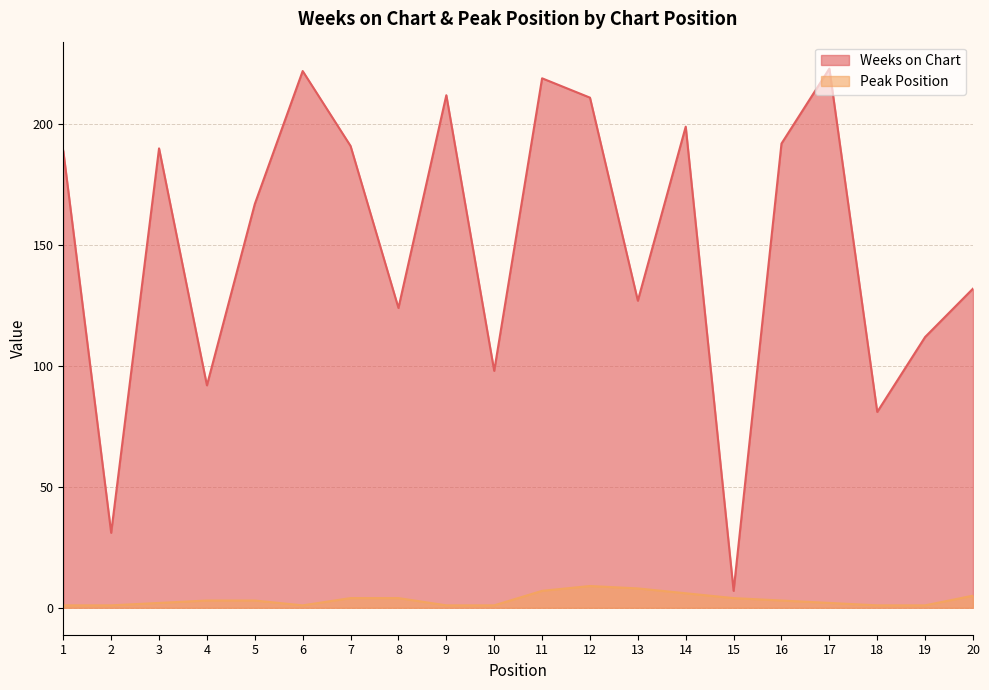

What are all the series names shown in the legend?

Weeks on Chart, Peak Position